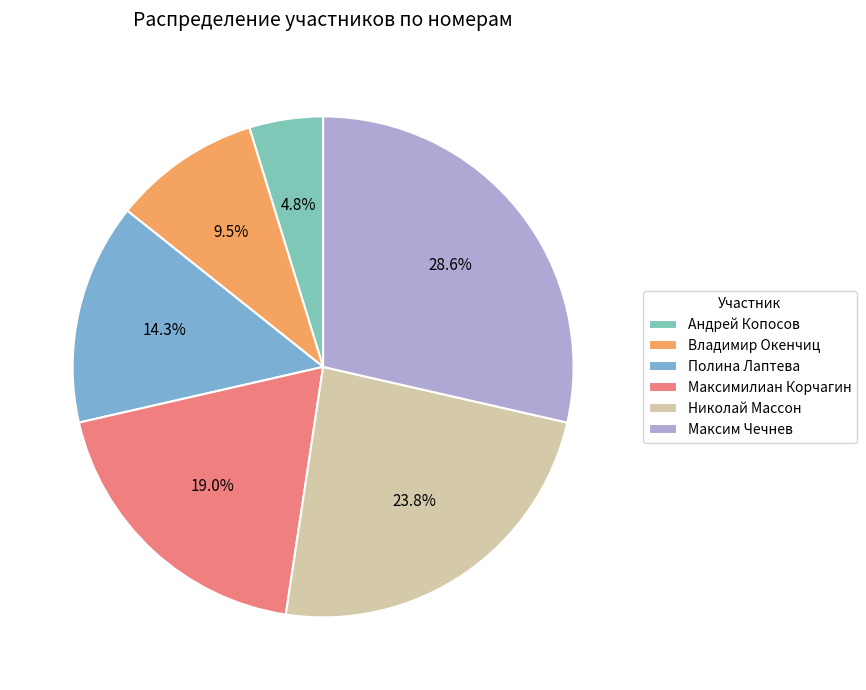

The Максимилиан Корчагин slice represents 19% of the pie. True or false?

True